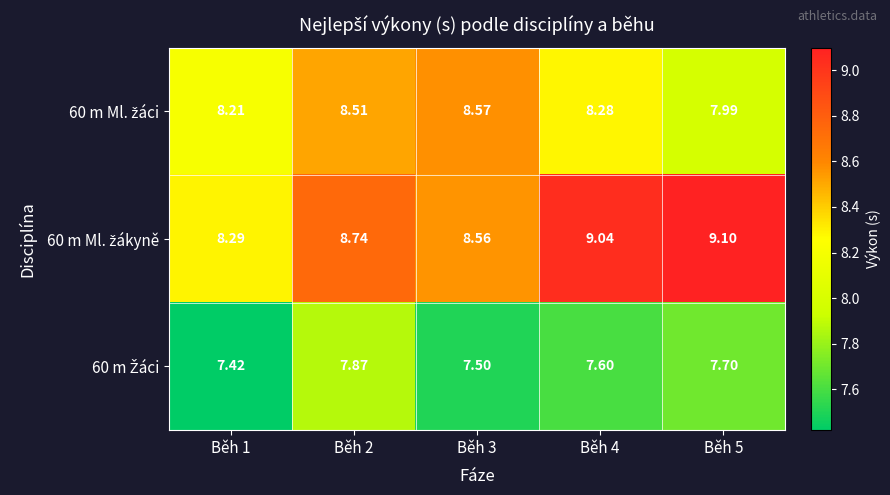

How many distinct data groups are displayed?

3